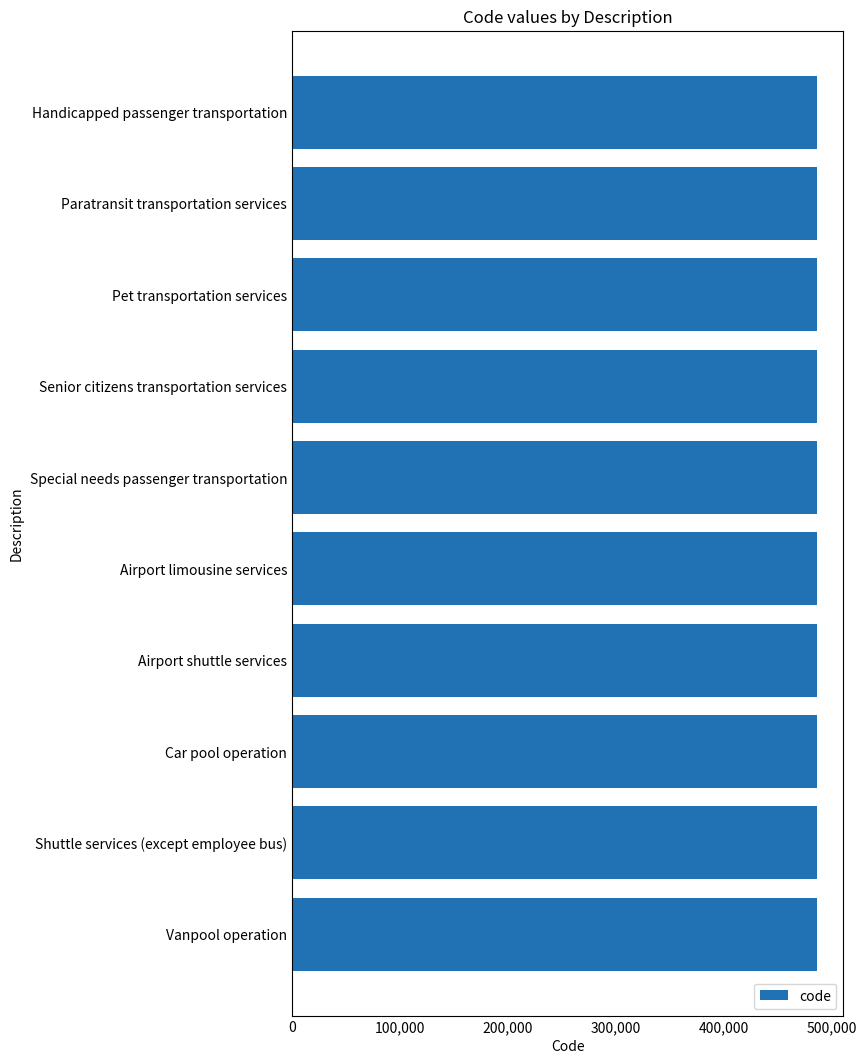

What is the maximum value shown in the chart?

485999